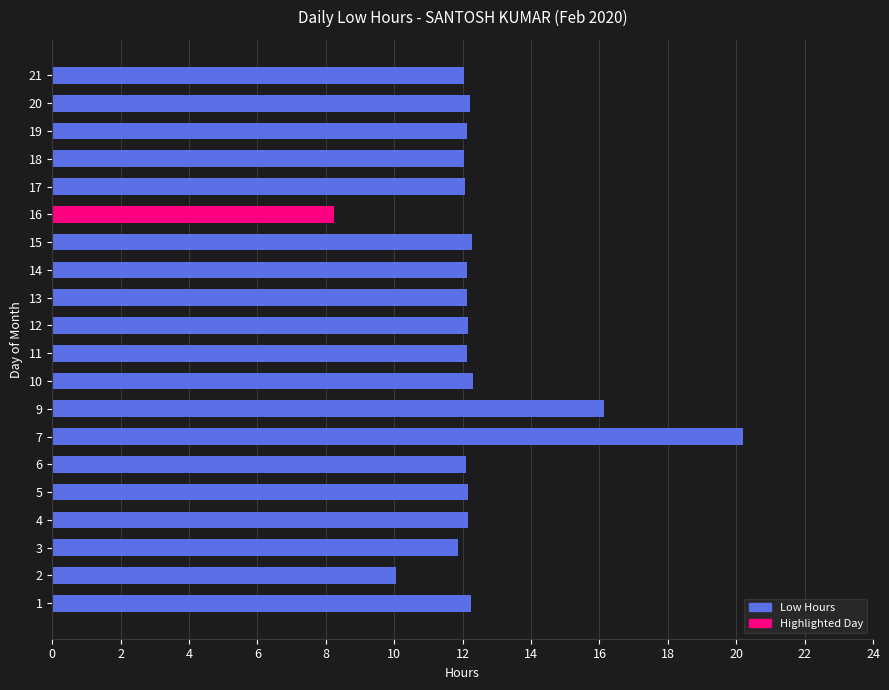

Read the value at 19.

12.1